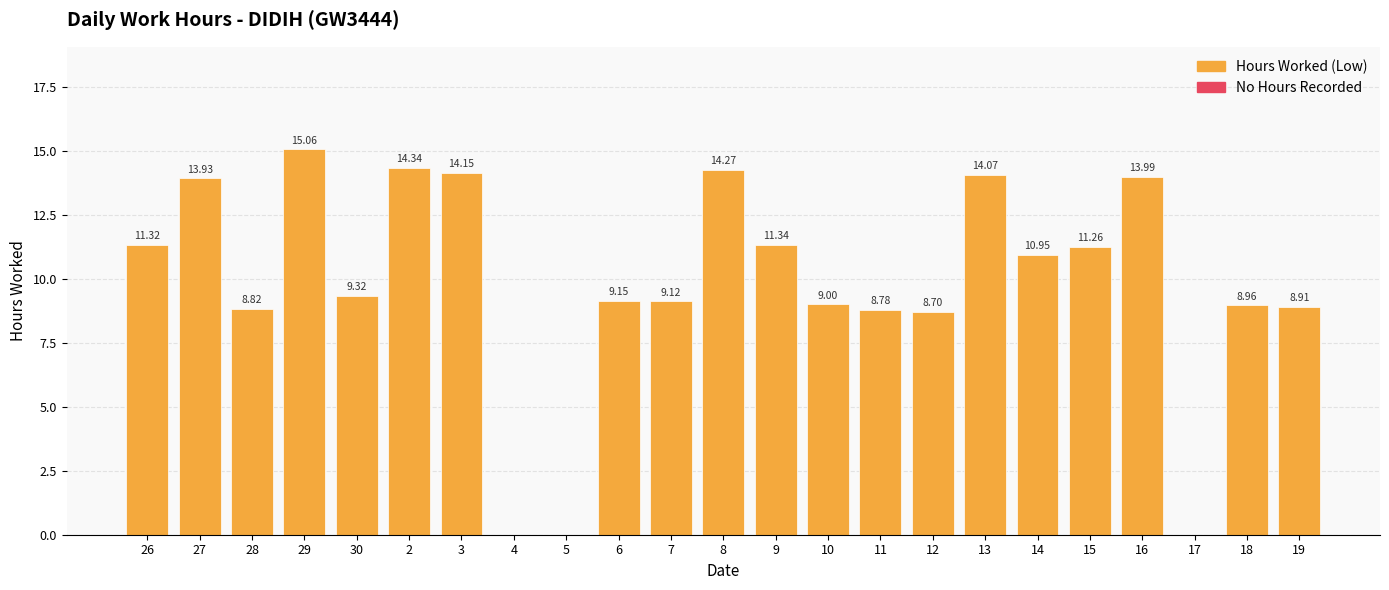

Between 3 and 30, which is larger?

3